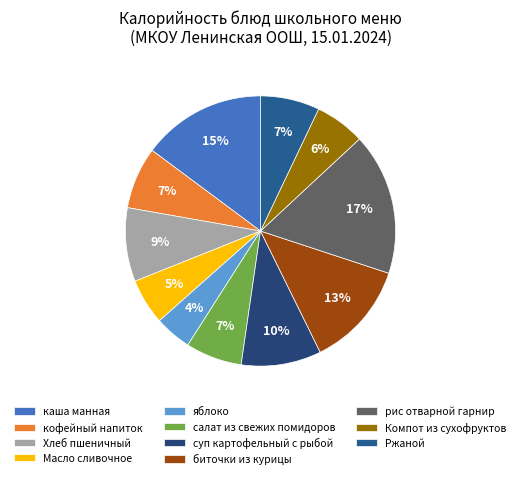

Is it true that салат из свежих помидоров is 15% of the pie?

False